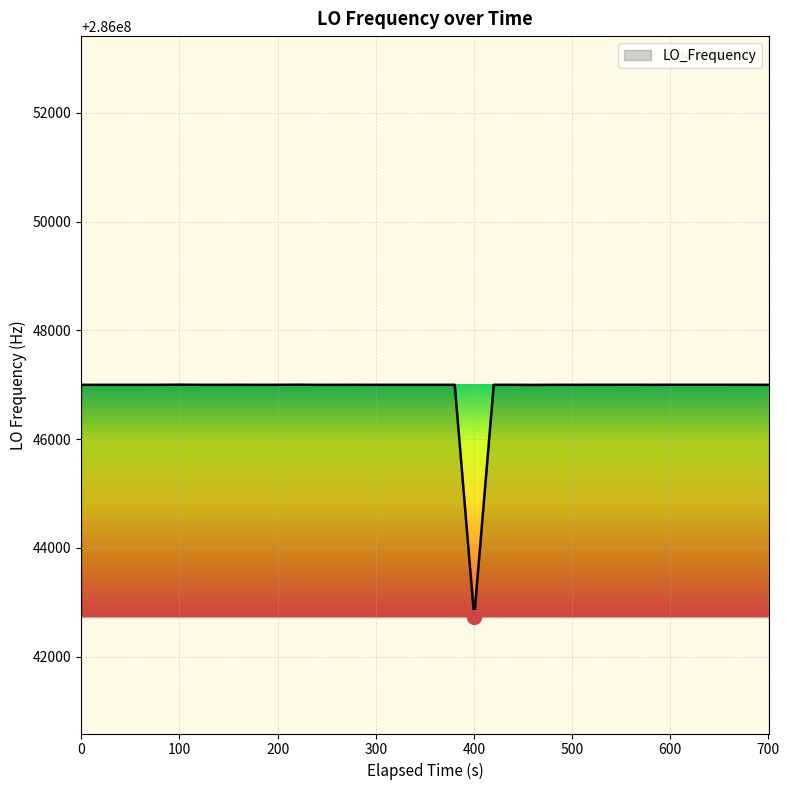

What is the greatest value displayed?

286047002.7